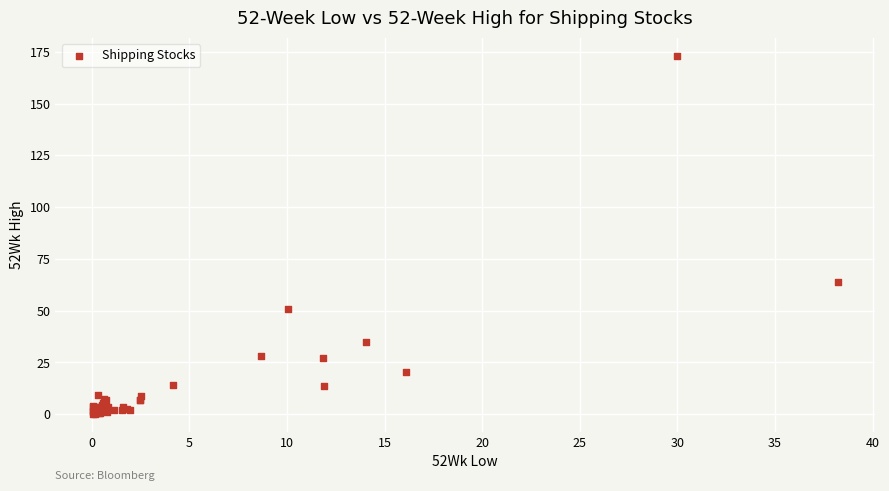

What Y value in the scatter plot is closest to 86?

63.8